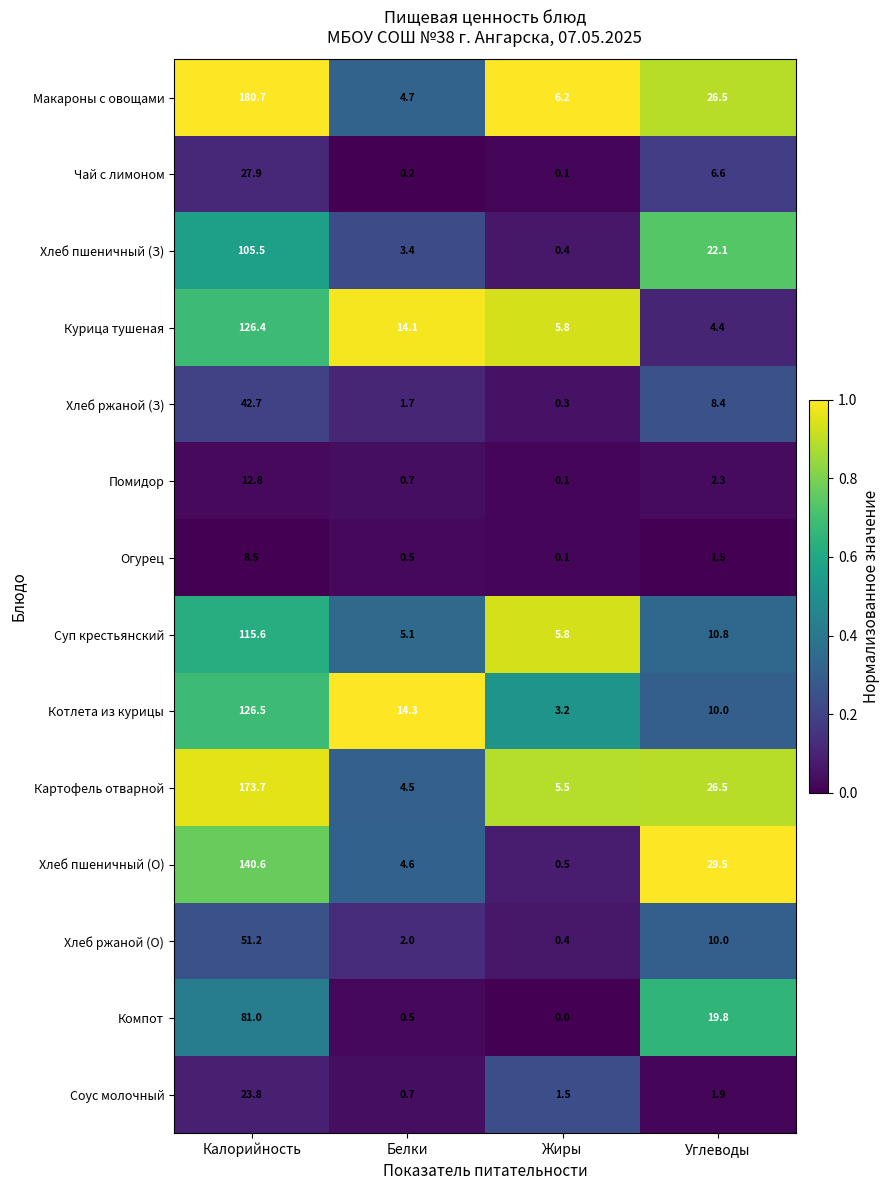

What is the sum of all Компот values?

101.3